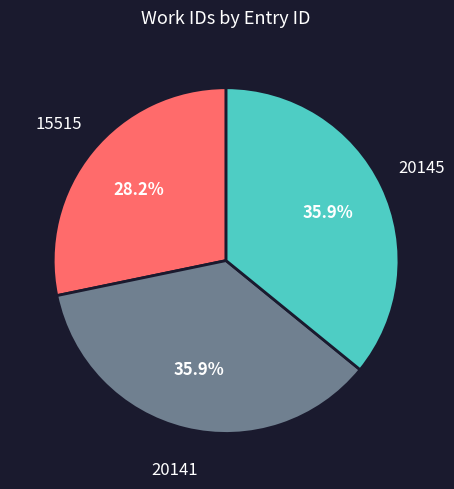

Is there a majority slice in this chart?

No